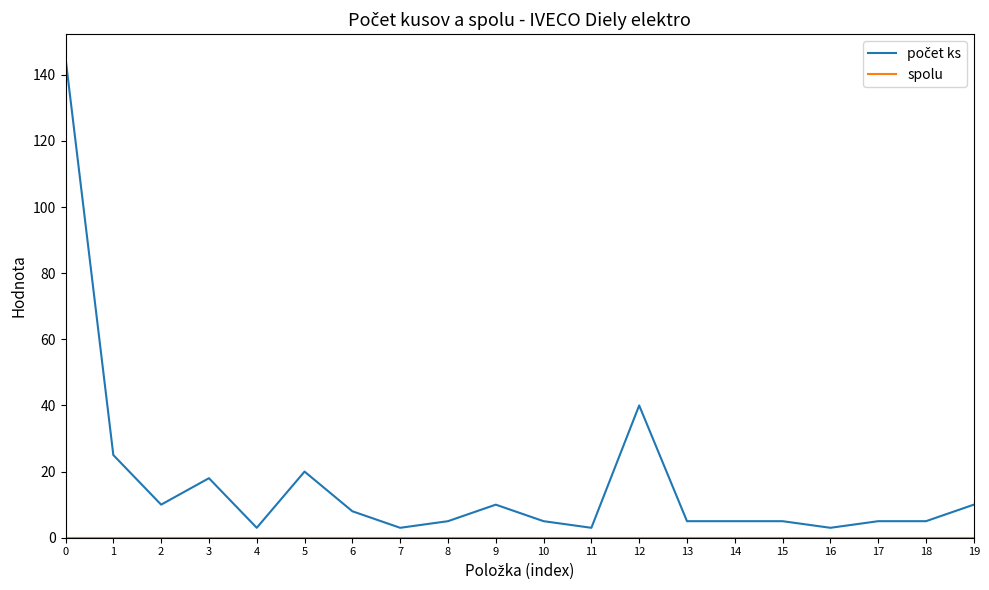

How many lines are shown in the chart?

2